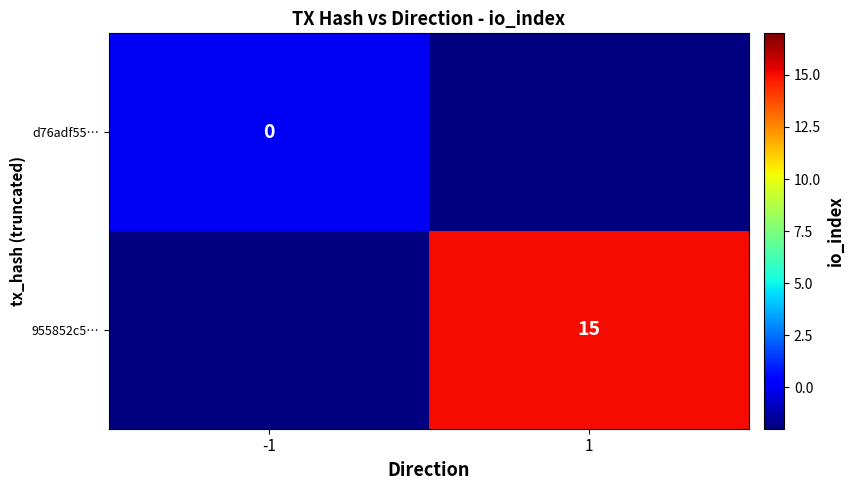

At how many categories does at least one series exceed 9?

1